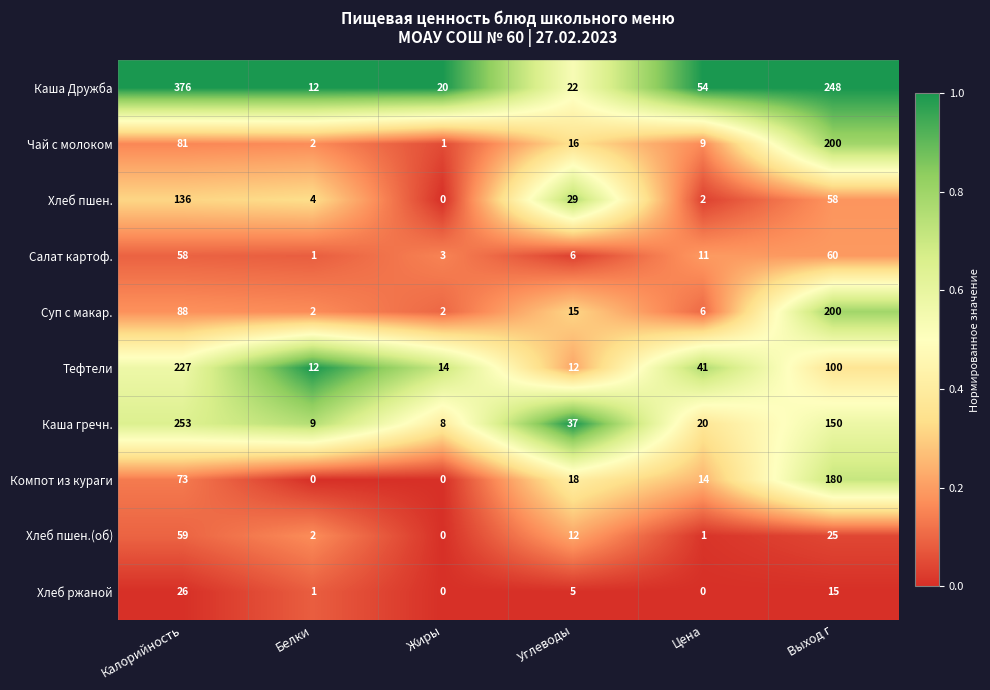

Which series has the largest range (max minus min)?

Каша Дружба